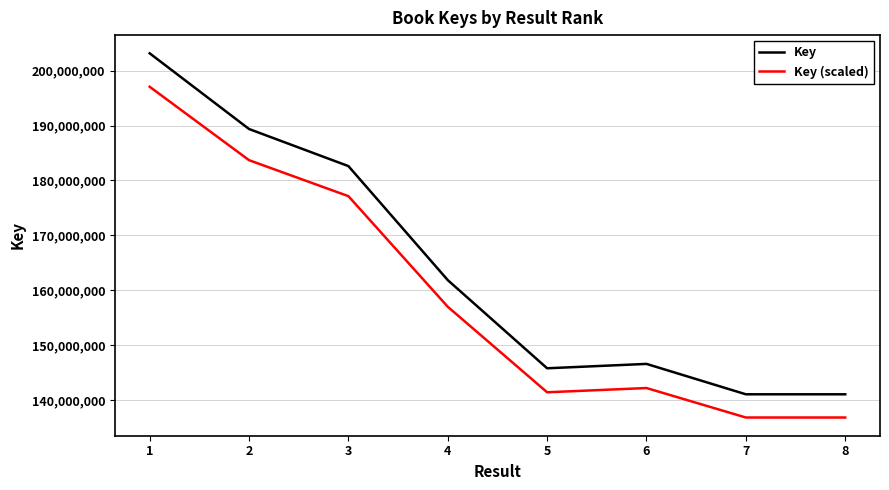

True or false: Key (scaled) and Key cross at least once.

False